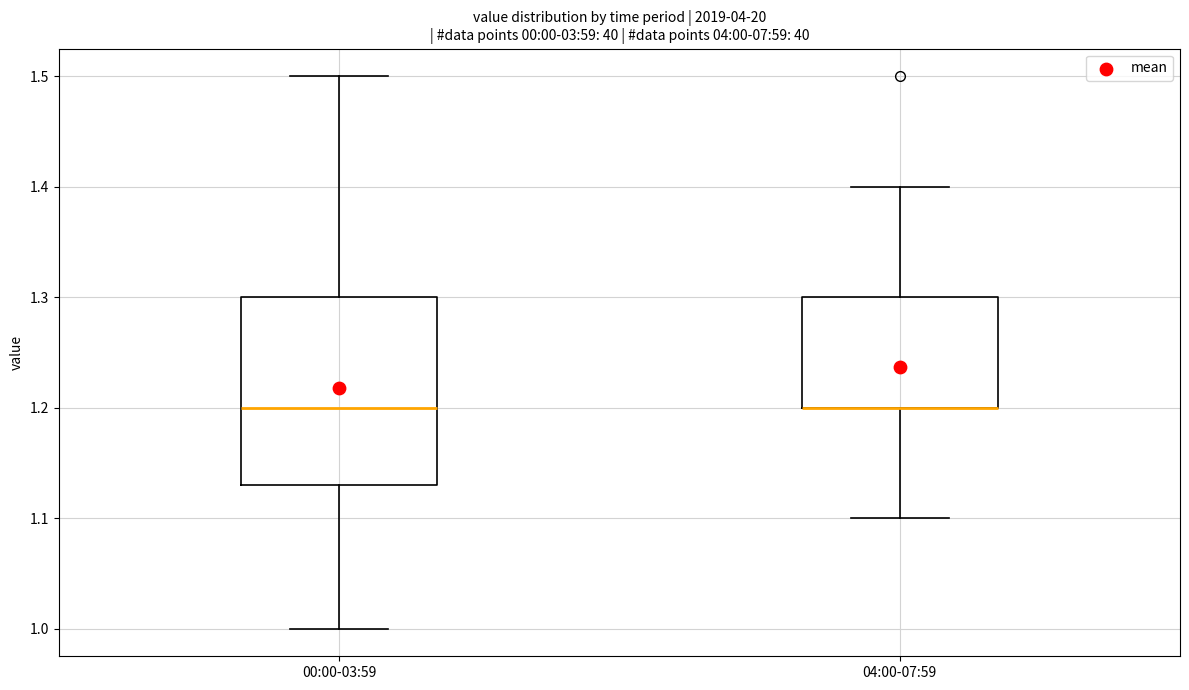

Reading left to right, transcribe this box plot: for each box, give where its median line is, the range the box spans, and where its two whiskers end, as read against the y-axis. The values are not printed on the chart, so give them approximately, as read against the axis.

00:00-03:59: median 1.20, box 1.13 to 1.30, whiskers 1.00 to 1.50
04:00-07:59: median 1.20 (drawn on the box's lower edge), box 1.20 to 1.30, whiskers 1.10 to 1.40